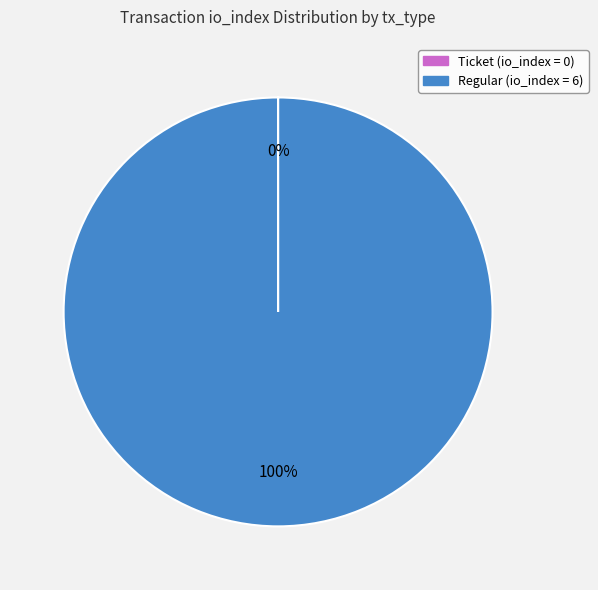

To the nearest percent, what is the difference between the largest and smallest slice percentages?

100%